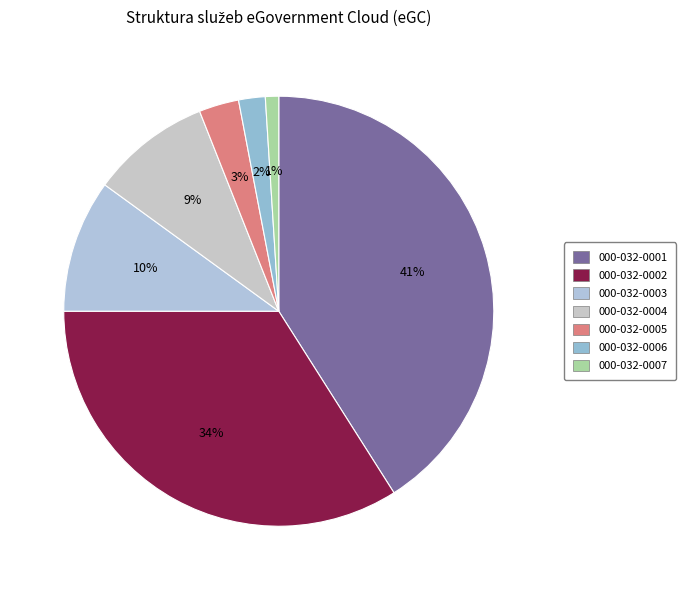

Count the number of slices in the pie.

7